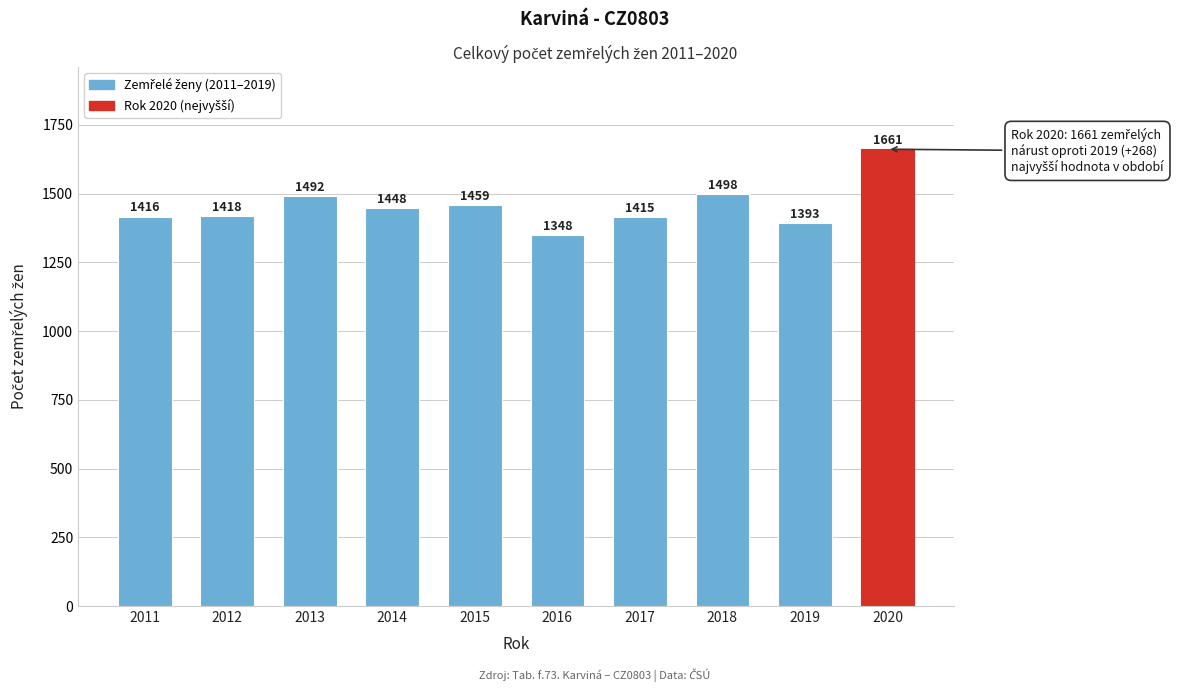

Reading left to right, list all the values displayed in this chart.

2011=1416	2012=1418	2013=1492	2014=1448	2015=1459	2016=1348	2017=1415	2018=1498	2019=1393	2020=1661